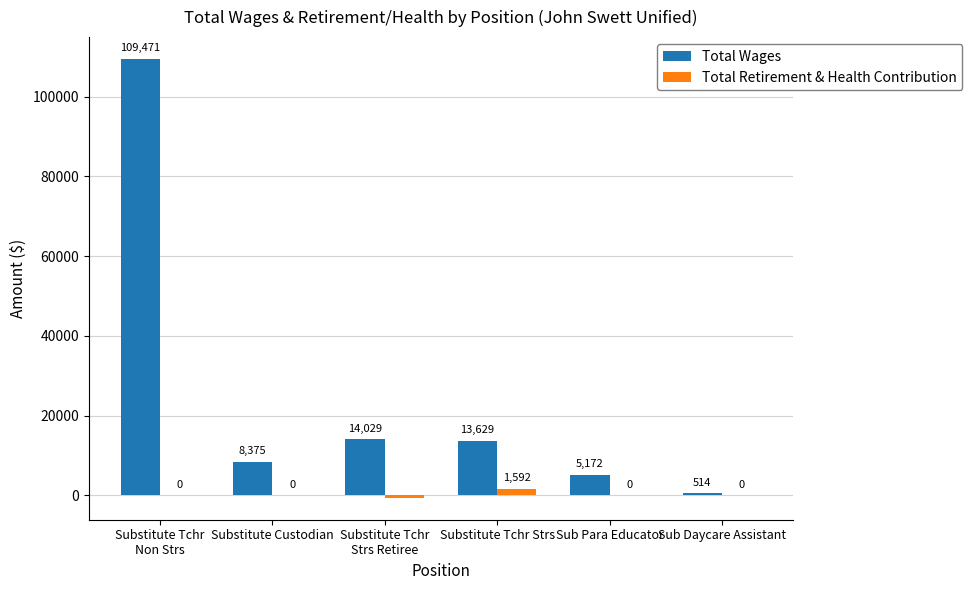

Does the chart contain stacked bars?

No